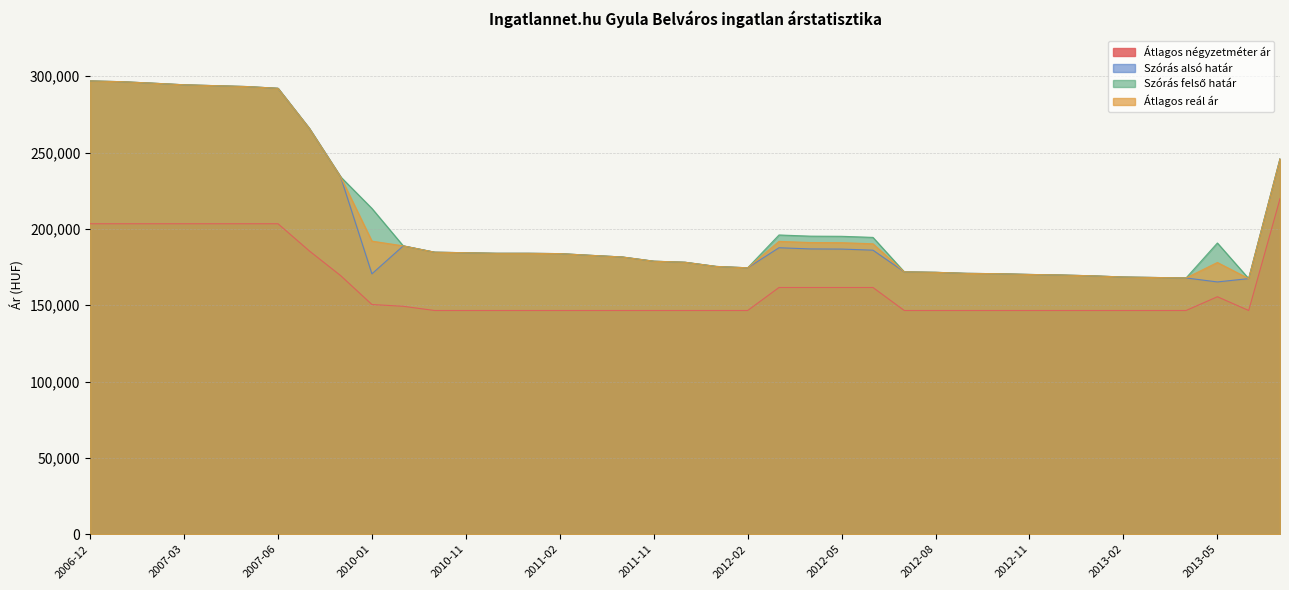

Rank the categories by Szórás alsó határ value from highest to lowest.

2006-12, 2007-01, 2007-02, 2007-03, 2007-04, 2007-05, 2007-06, 2007-07, 2013-12, 2008-02, 2010-09, 2012-03, 2012-04, 2012-05, 2012-06, 2010-10, 2010-11, 2010-12, 2011-01, 2011-02, 2011-03, 2011-05, 2011-11, 2011-12, 2012-01, 2012-02, 2012-07, 2012-08, 2012-09, 2012-10, 2010-01, 2012-11, 2012-12, 2013-01, 2013-02, 2013-03, 2013-04, 2013-06, 2013-05